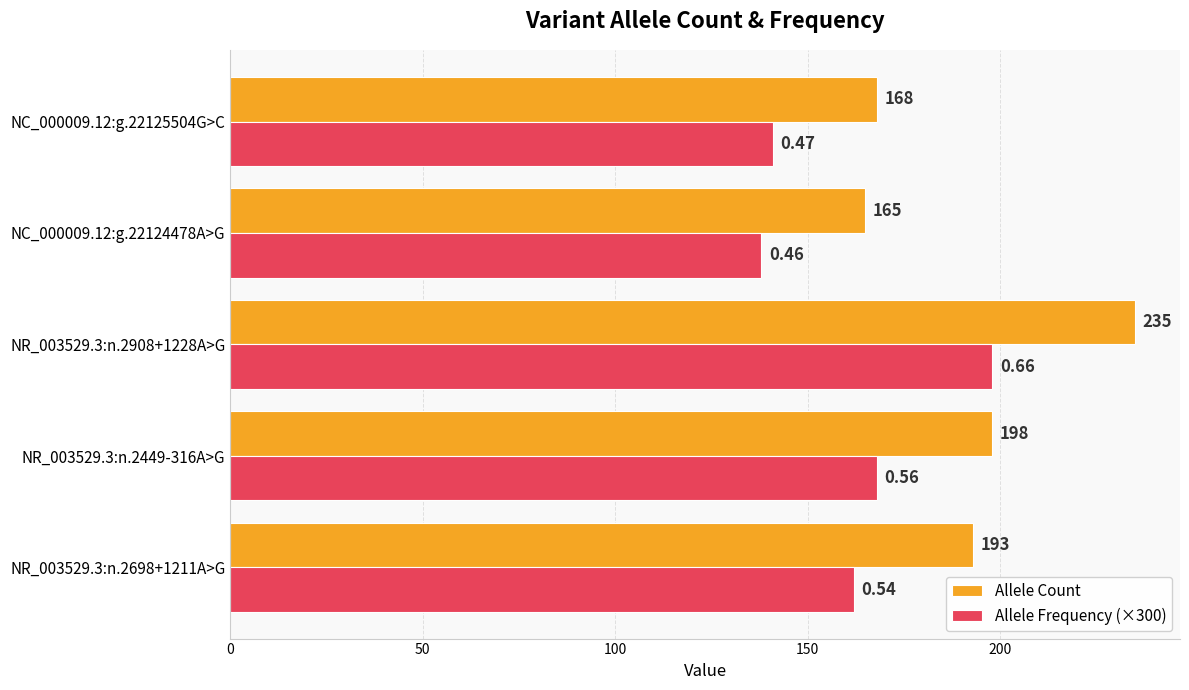

List the series in order of their peak value, highest first.

Allele Count, Allele Frequency (×300)